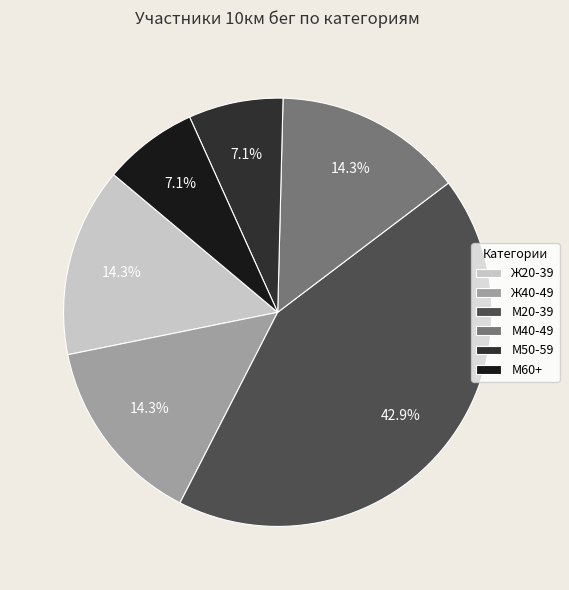

Combined, what portion of the pie is М50-59 and Ж40-49?

21.4%